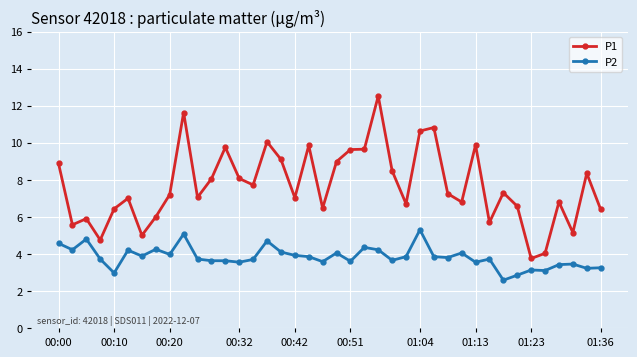

Which series has the largest range (max minus min)?

P1